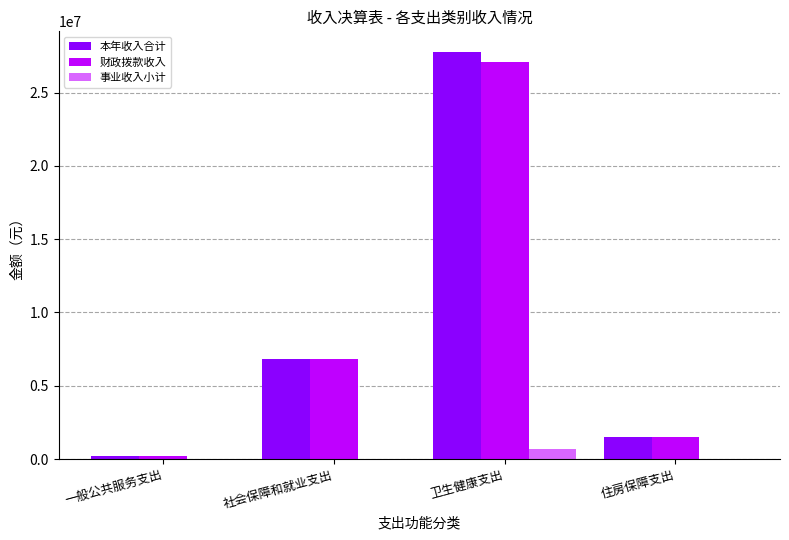

Are the bars horizontal?

No